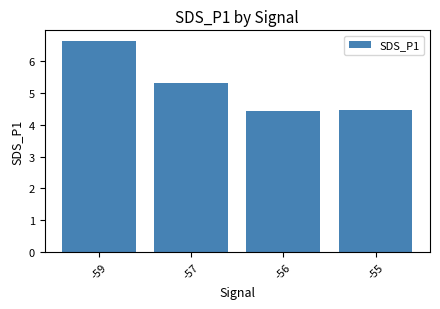

Is it true that the value at -57 is 3.3?

False